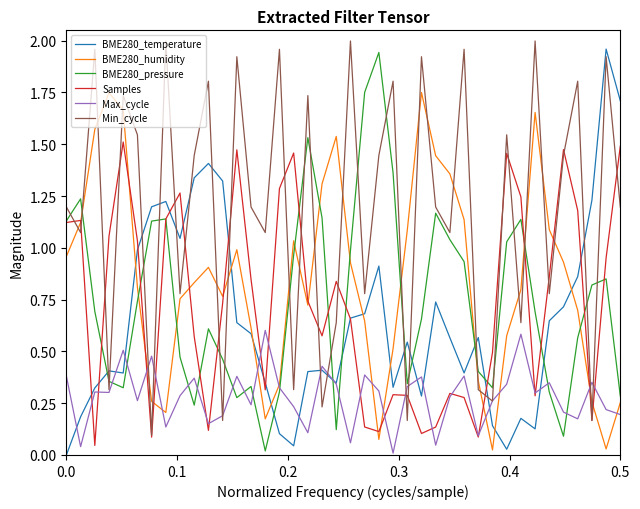

What are all the series names shown in the legend?

BME280_temperature, BME280_humidity, BME280_pressure, Samples, Max_cycle, Min_cycle